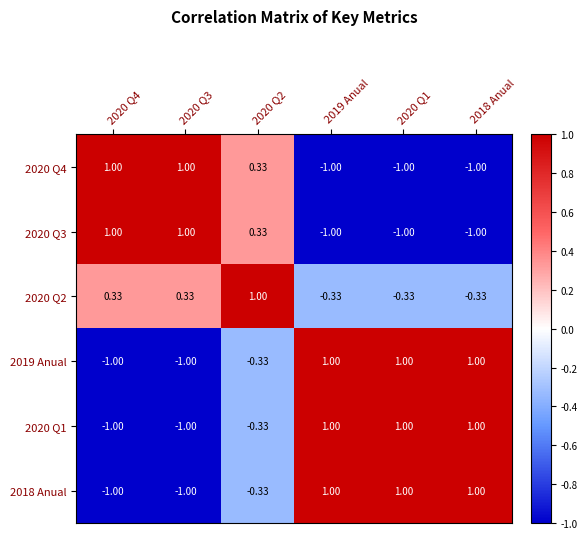

Which series changed the most between 2020 Q4 and 2020 Q1?

2020 Q4